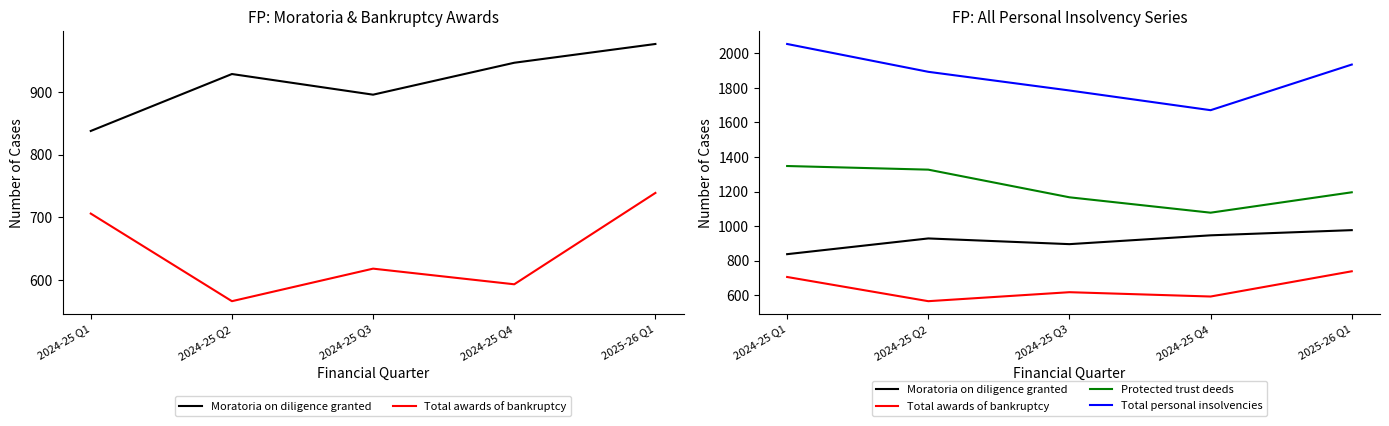

Count the number of categories in the chart.

5